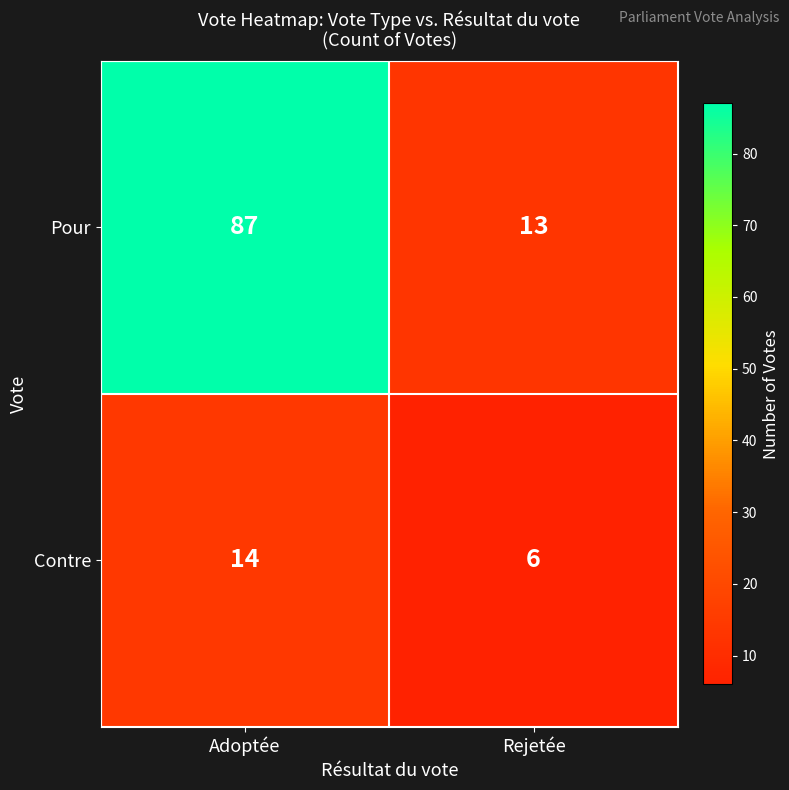

What is the maximum value shown in the chart?

87